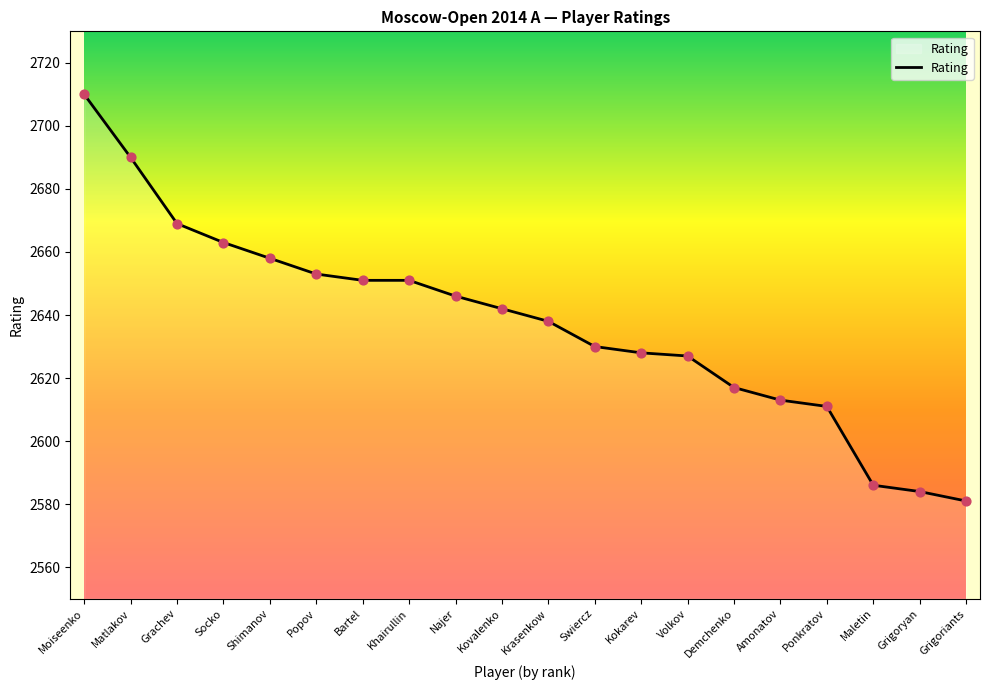

What is the change in value from Moiseenko to Kovalenko?

-68